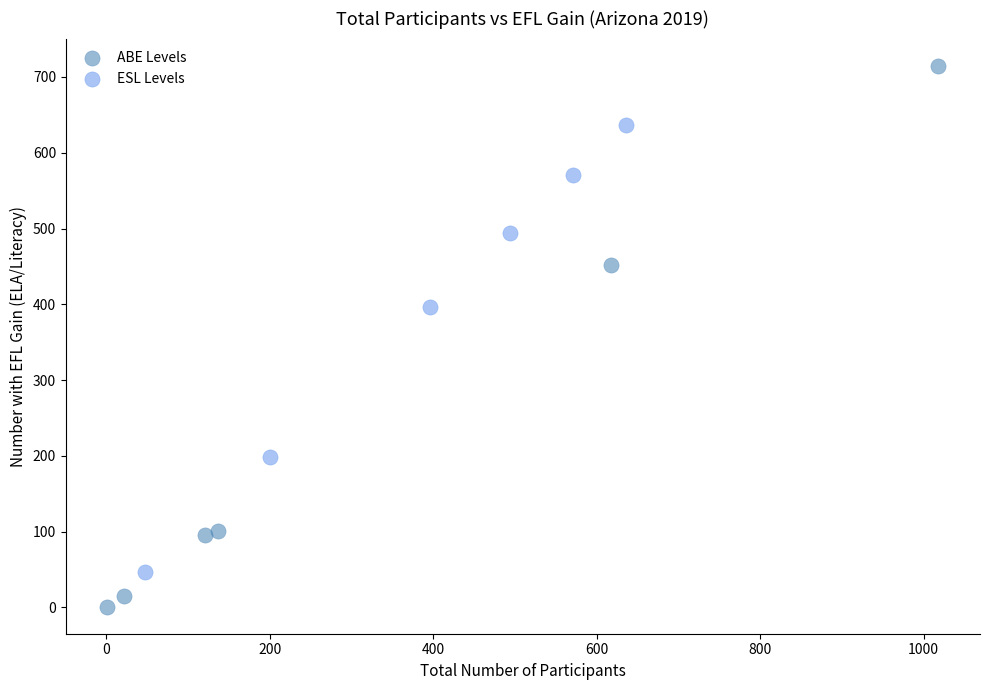

Which series contains the lowest Y value?

ABE Levels